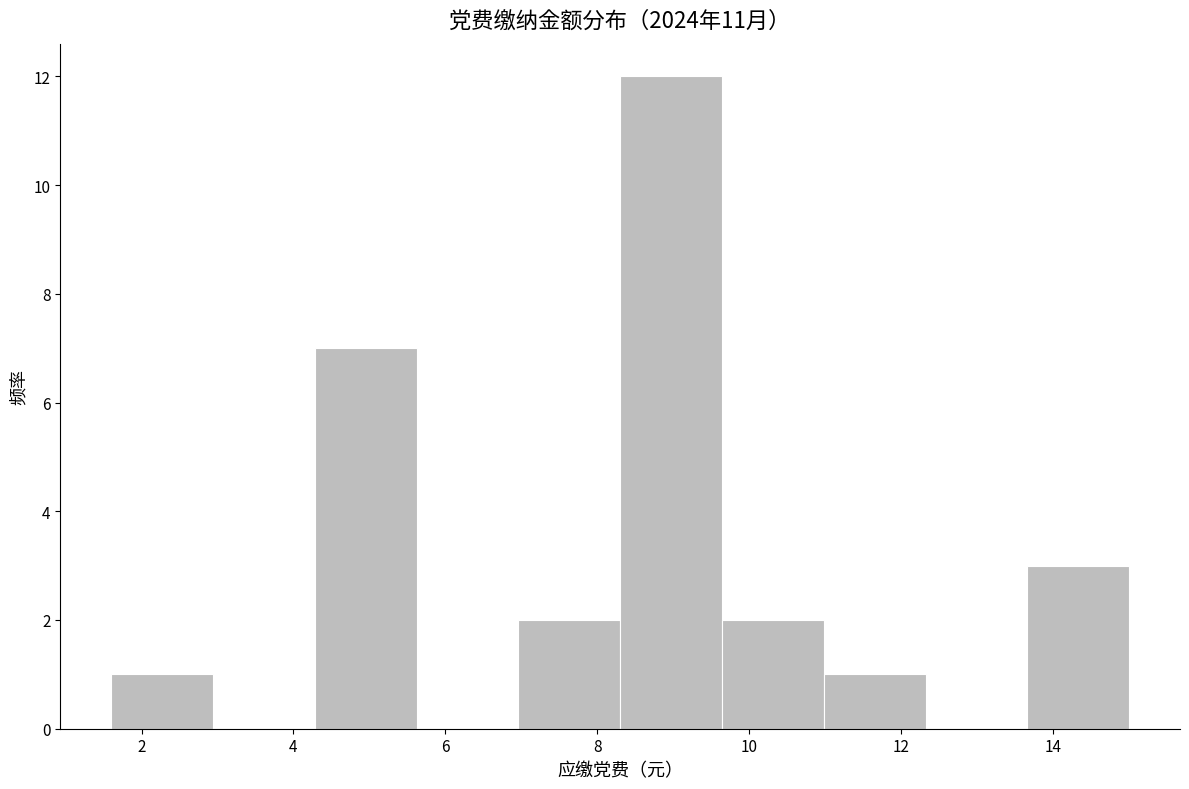

What is the height of the bar covering 8.30 to 9.64 on the x-axis? Neither the bar edges nor the heights are printed on the chart, so give them approximately, as read against the axes.

12